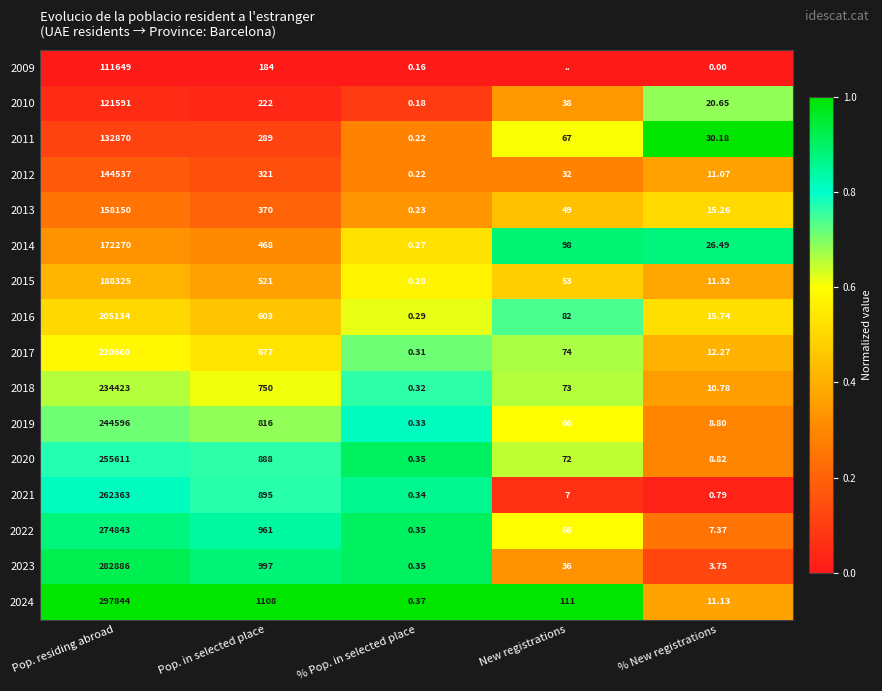

Is the value of 2021 at % Pop. in selected place greater than the value of 2010 at Pop. residing abroad?

No